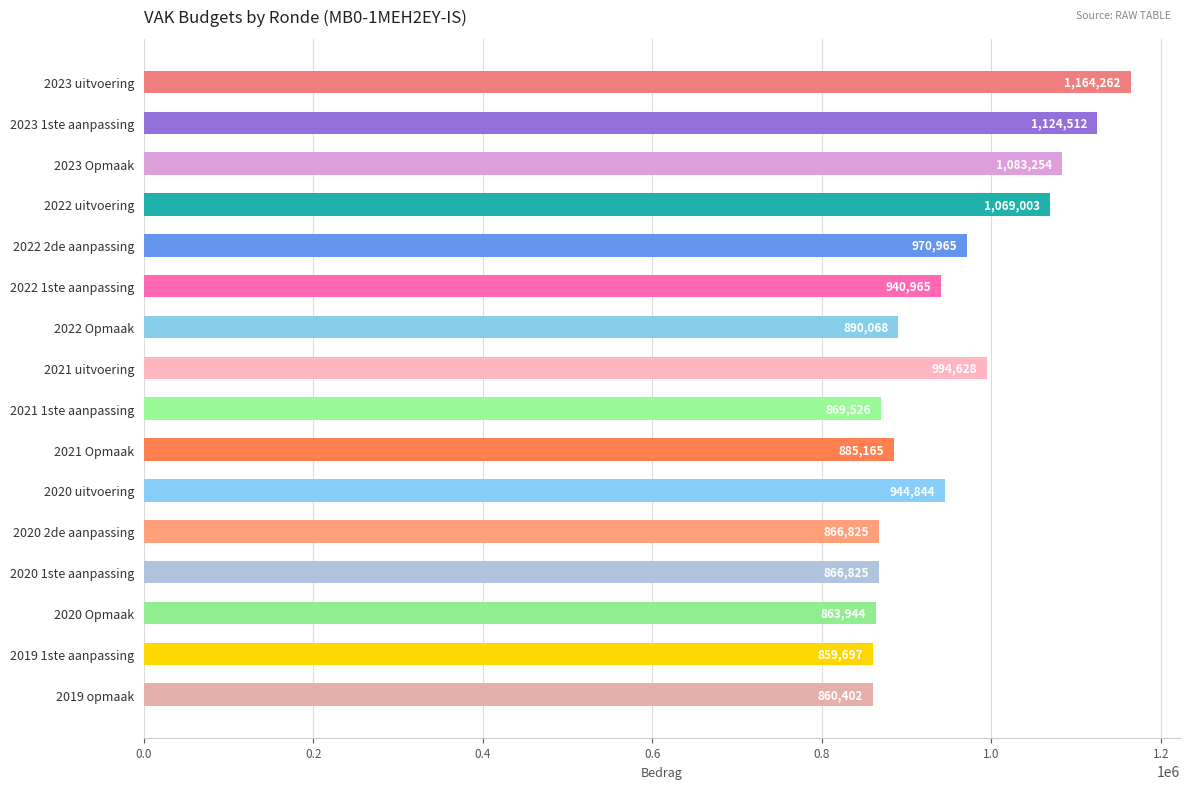

What is the label of the 4th bar from the bottom?

2020 1ste aanpassing